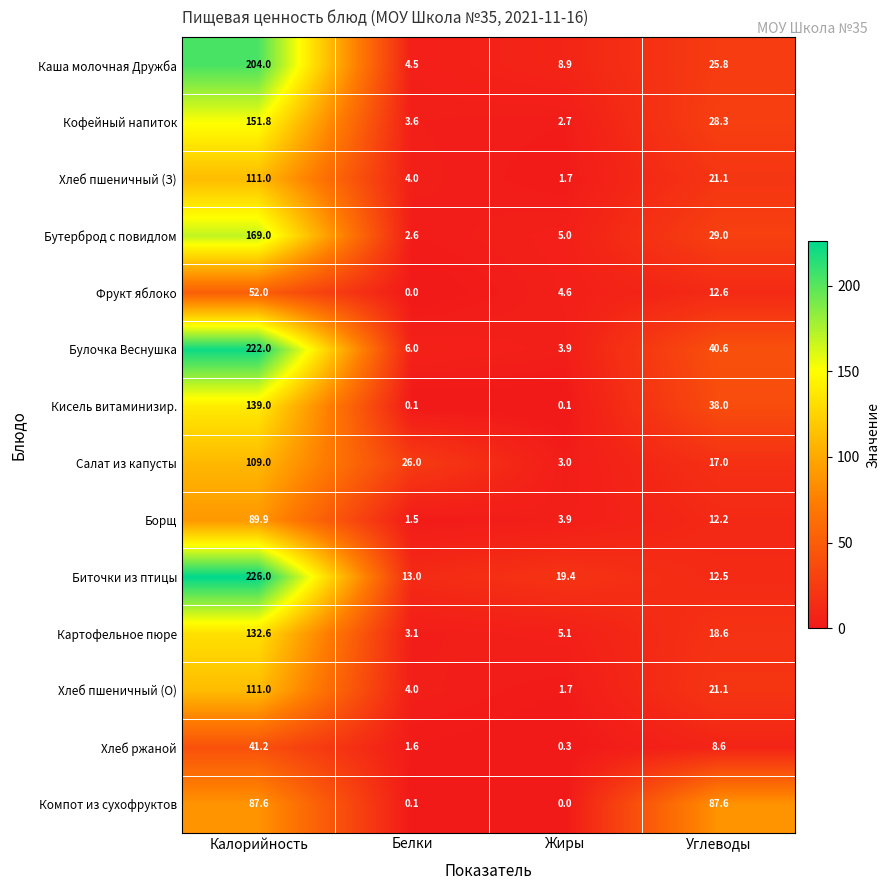

What is the total value across all series at Жиры?

60.3